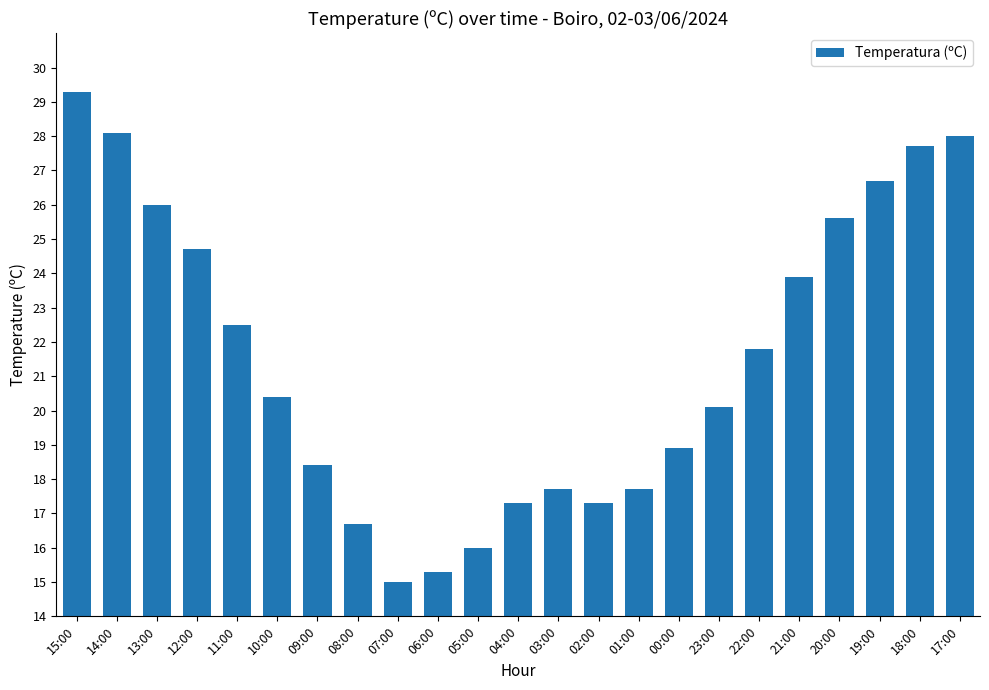

Reading right to left, what are all the values shown in this chart?

17:00=28.0	18:00=27.7	19:00=26.7	20:00=25.6	21:00=23.9	22:00=21.8	23:00=20.1	00:00=18.9	01:00=17.7	02:00=17.3	03:00=17.7	04:00=17.3	05:00=16.0	06:00=15.3	07:00=15.0	08:00=16.7	09:00=18.4	10:00=20.4	11:00=22.5	12:00=24.7	13:00=26.0	14:00=28.1	15:00=29.3